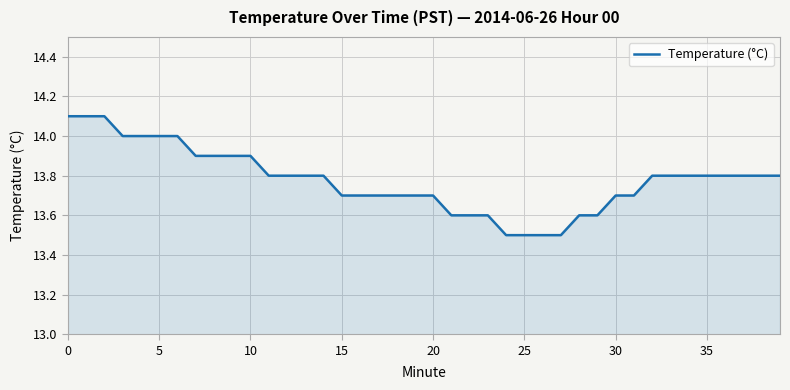

What is the maximum value shown in the chart?

14.1